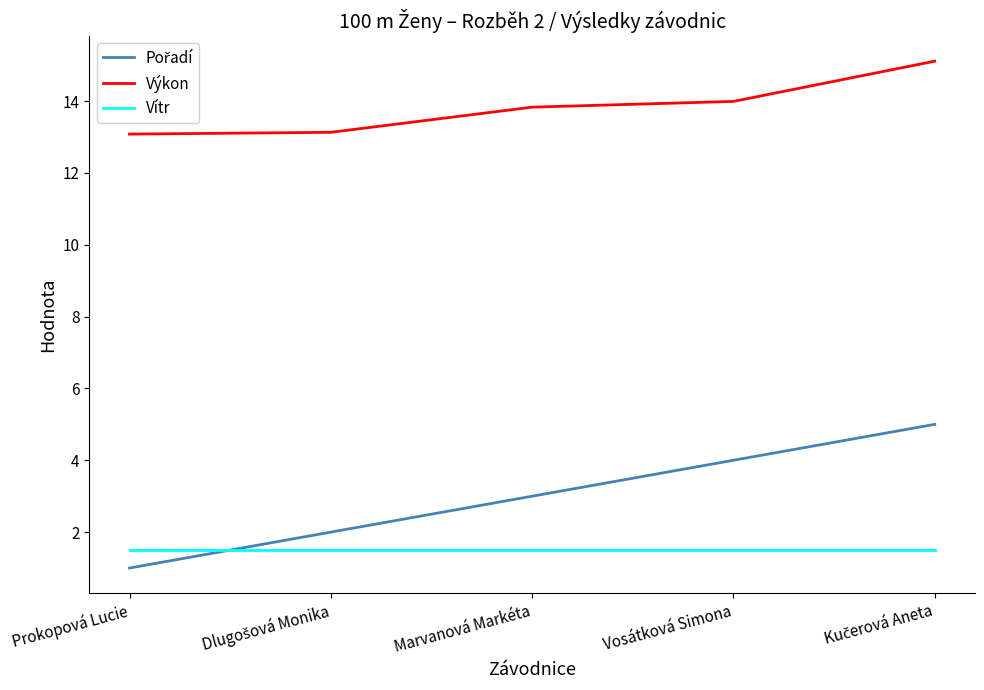

True or false: Výkon and Vítr cross at least once.

False